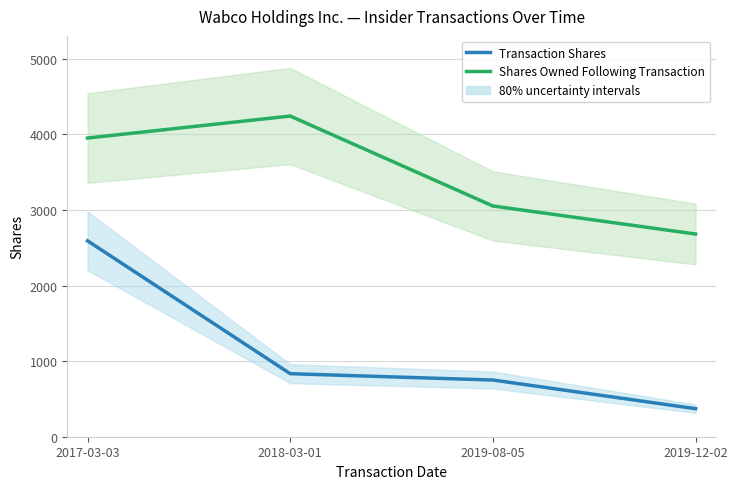

What is the total value across all series at 2019-12-02?

3053